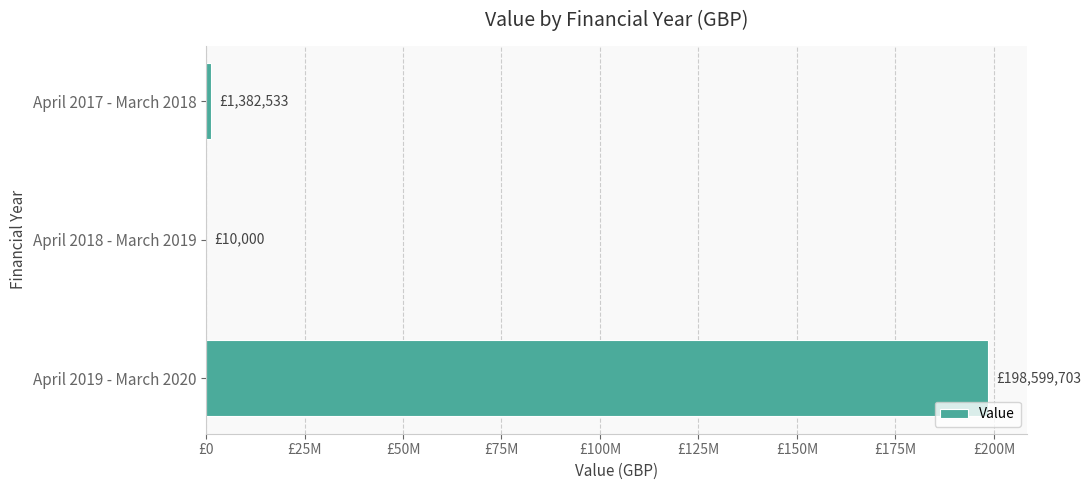

Are the bars horizontal?

Yes